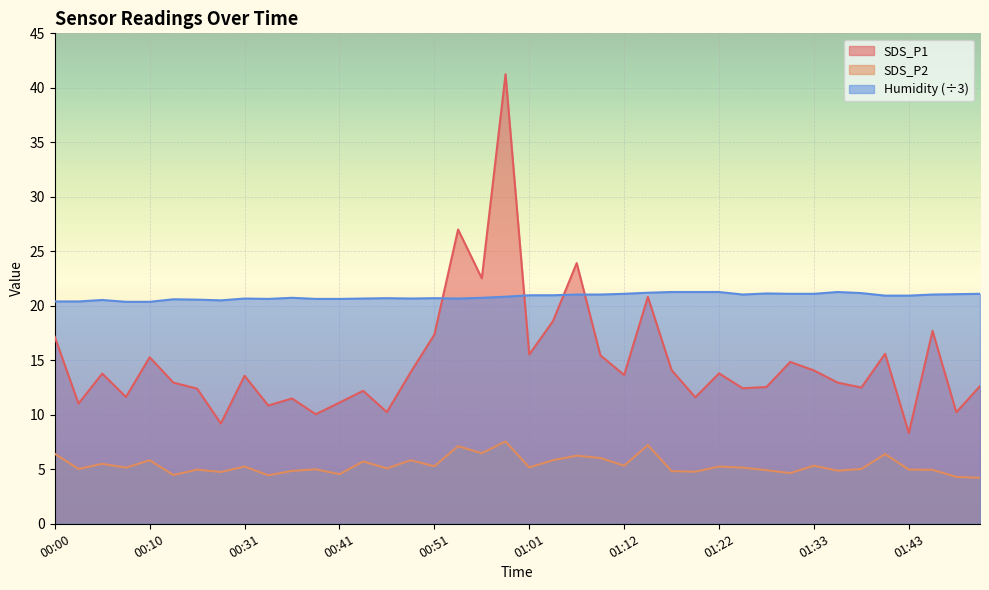

How many values in the SDS_P1 series are below 13?

19